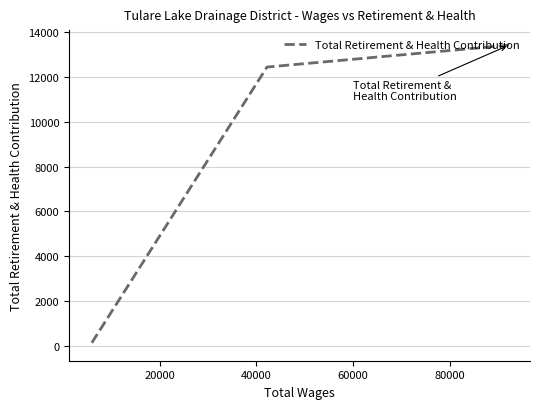

What is the average value?

8622